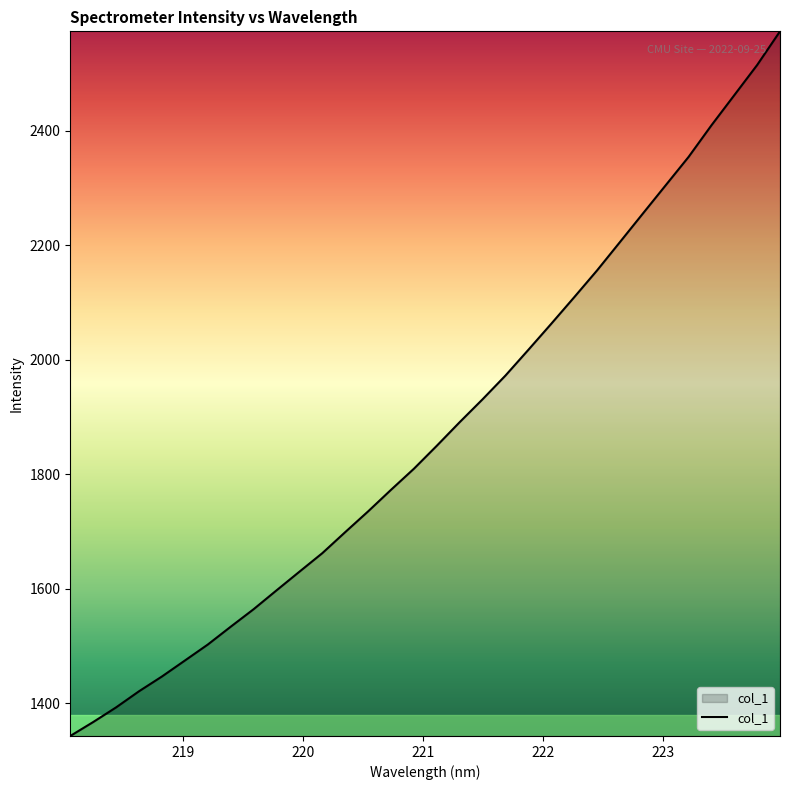

How many values exceed 1849?

16